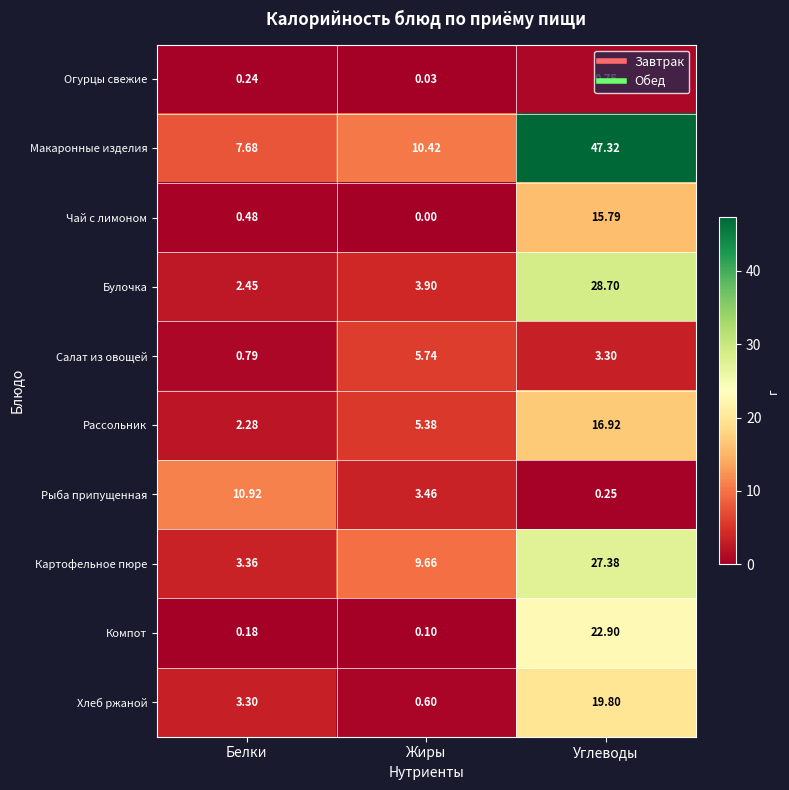

At which category does the chart reach its peak across all series?

Углеводы